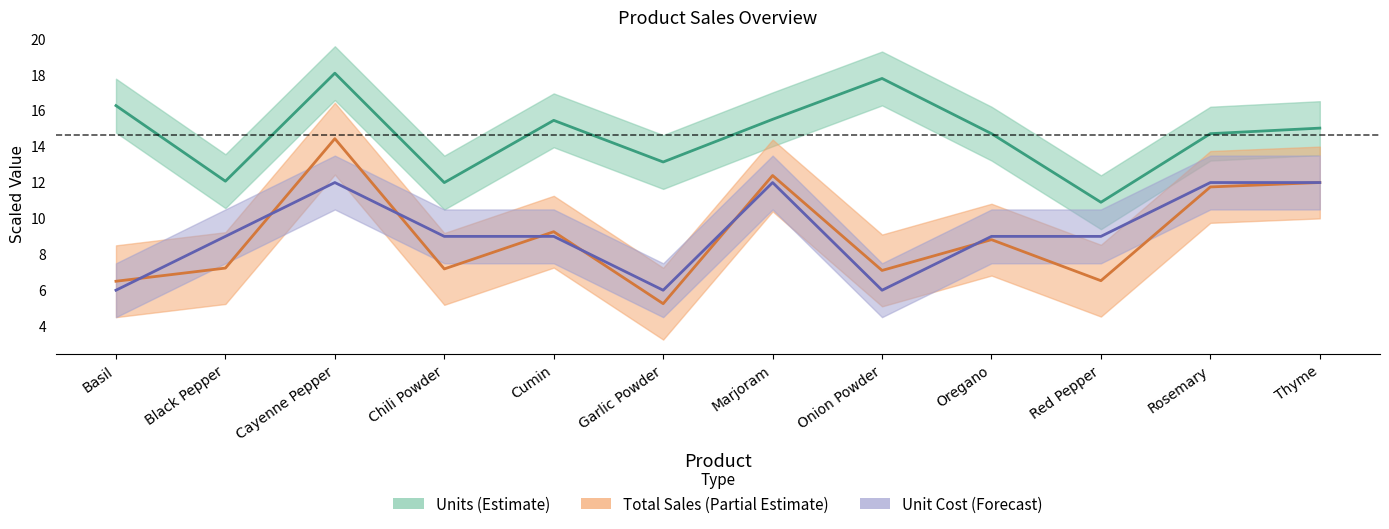

What is the label of the 12th point from the left?

Thyme